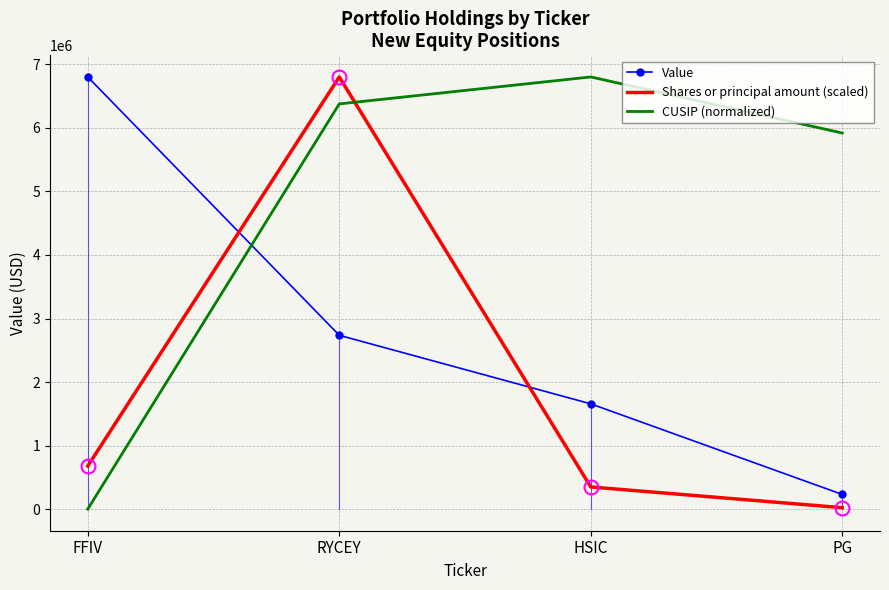

List the series in order of their overall mean, lowest first.

Shares or principal amount (scaled), Value, CUSIP (normalized)